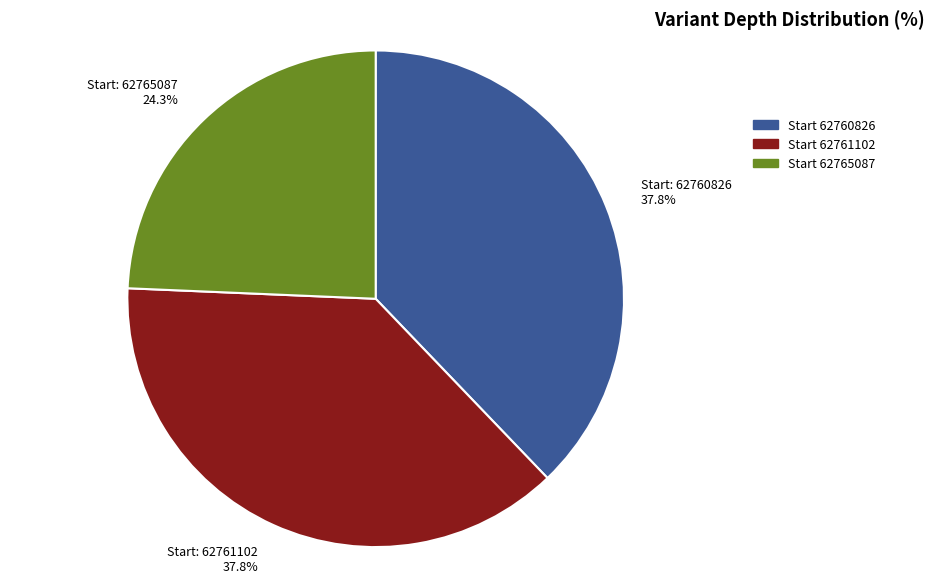

How many segments does this pie chart have?

3